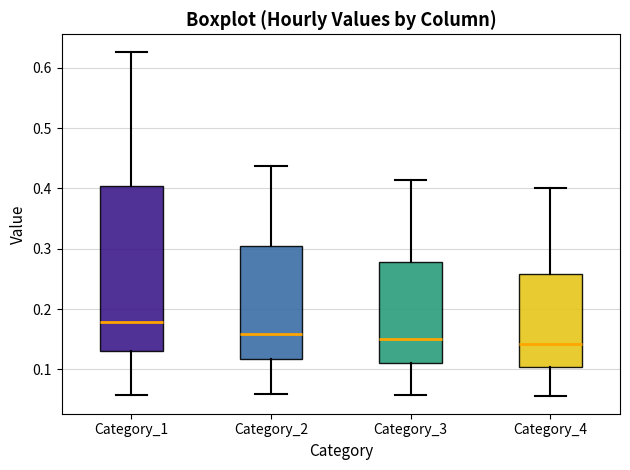

Which box is the tallest, from its lower edge to its upper edge?

Category_1